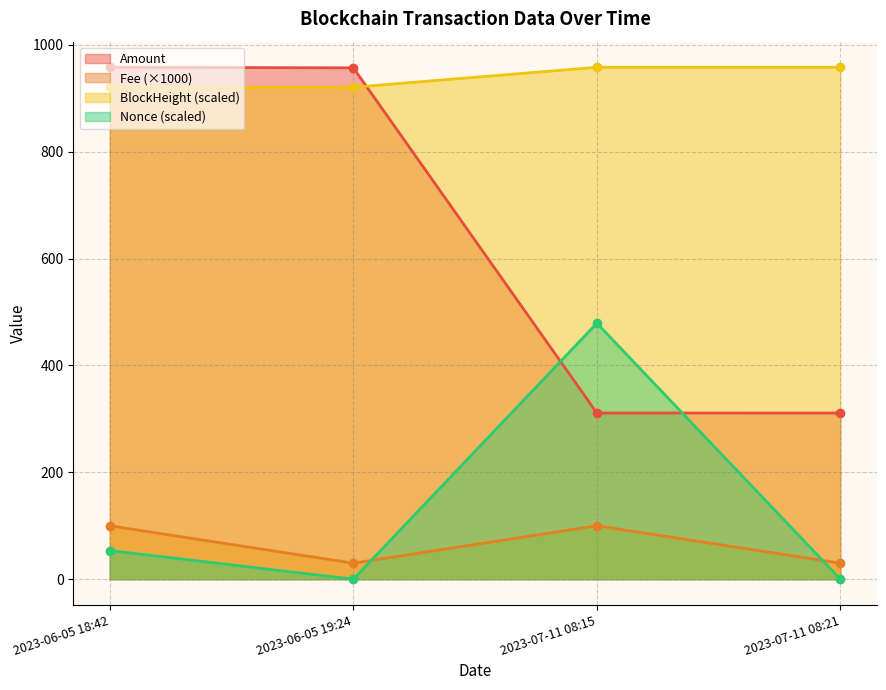

What is the difference between the highest and lowest values at 2023-07-11 08:21?

958.0